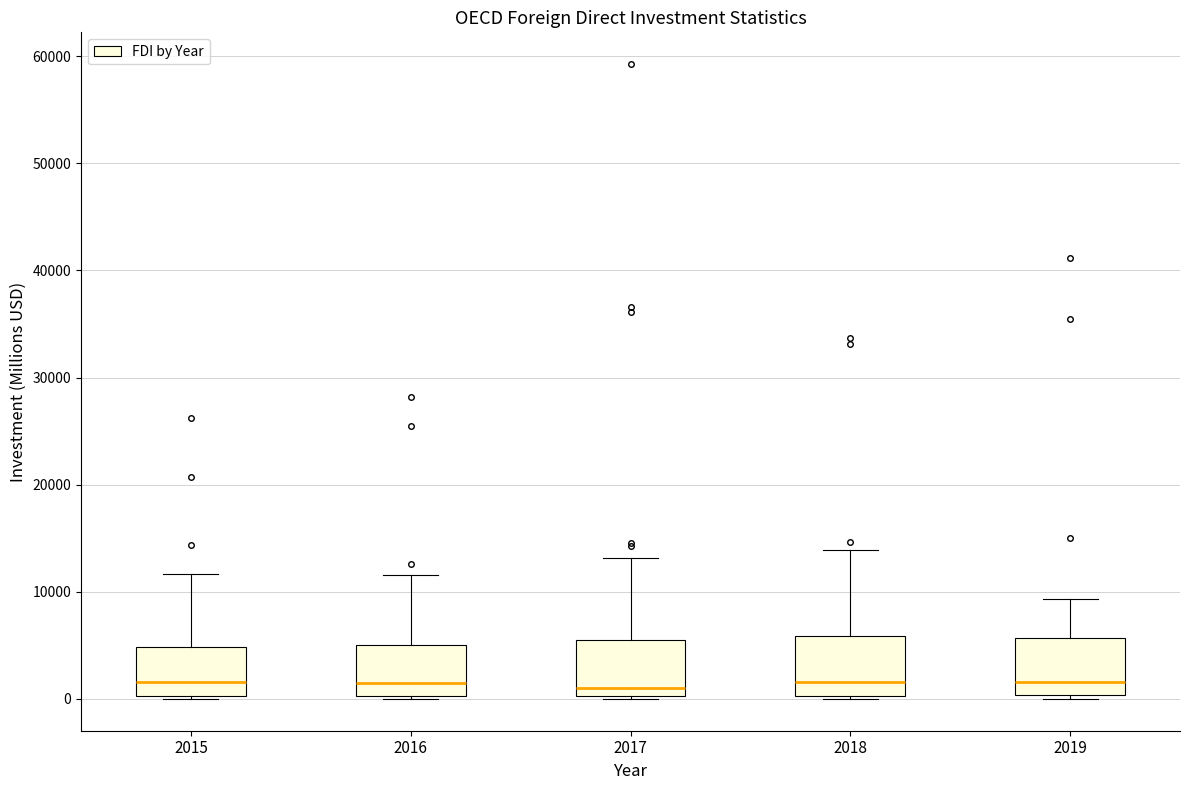

Where is the lower edge of the box at x = 2017 on the y-axis? The values are not printed on the chart, so give them approximately, as read against the axis.

0